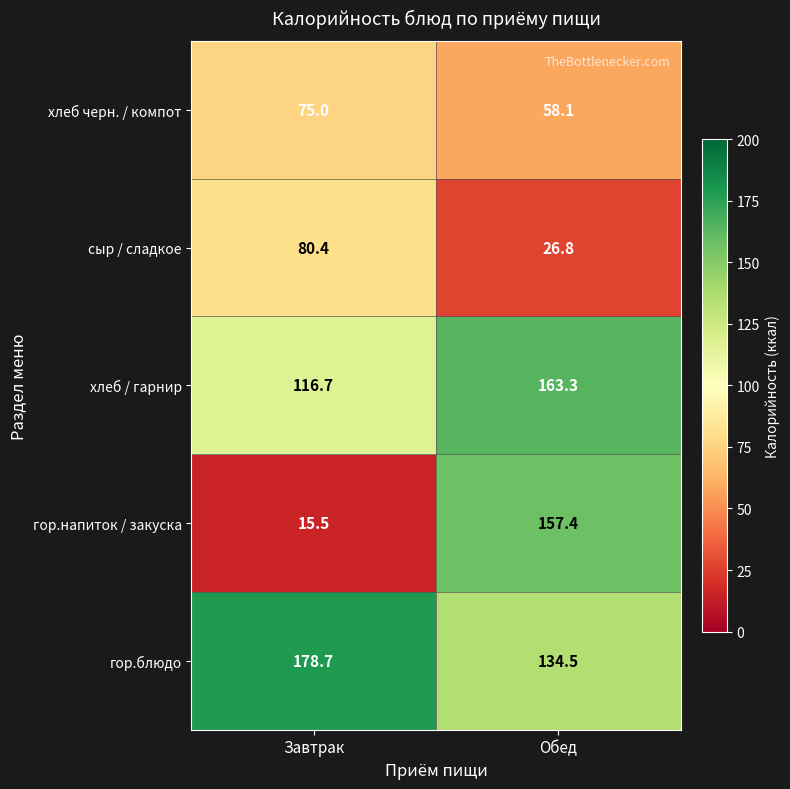

How many distinct data groups are displayed?

5